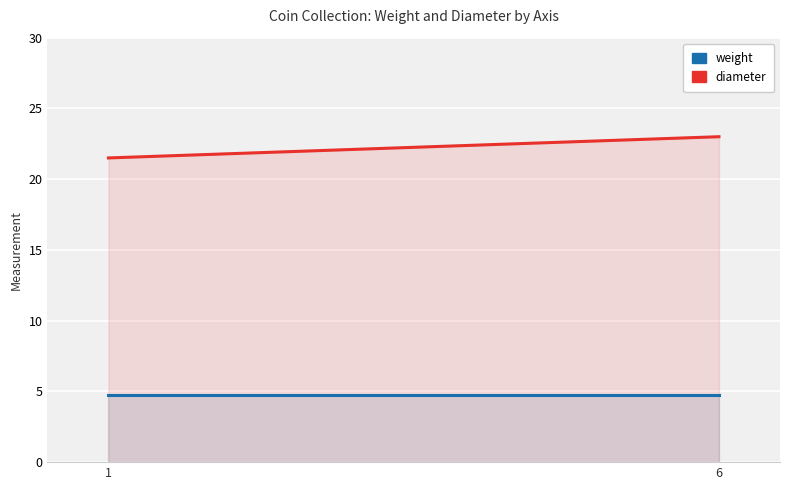

Reading left to right, extract all data points from this chart.

weight: 1=4.8	6=4.8
diameter: 1=21.5	6=23.0